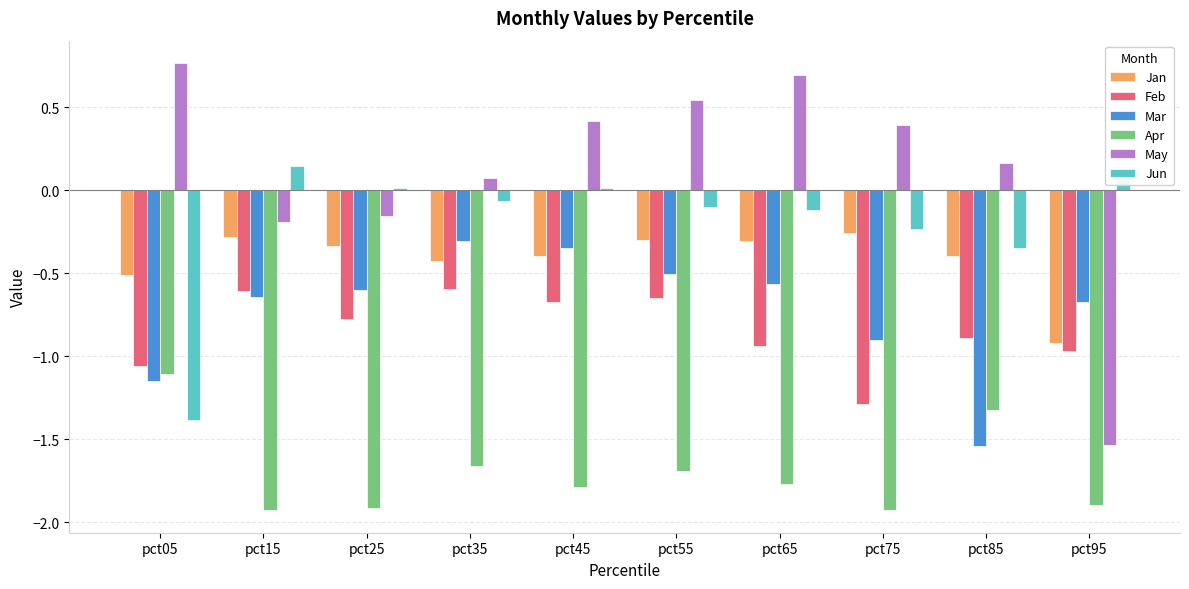

Is it true that May equals -0.3 at pct25?

False